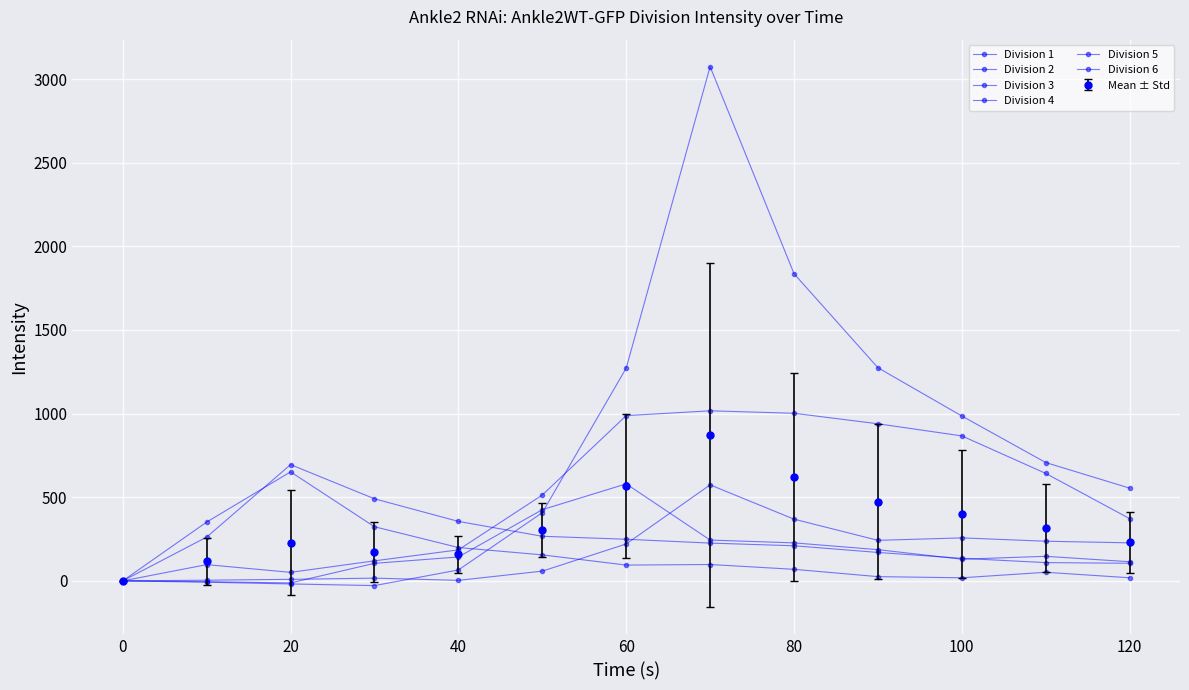

Is this an area chart (filled region under the line)?

No